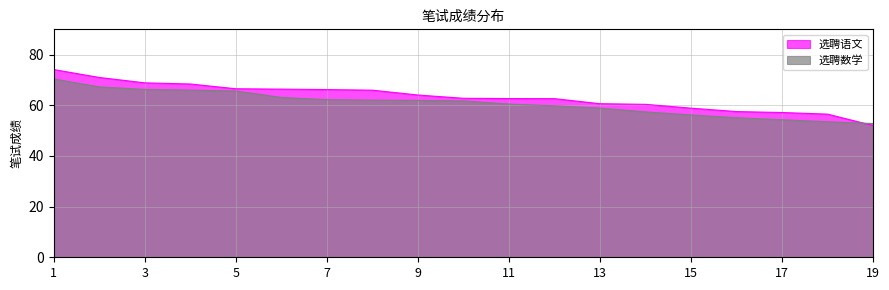

What is the sum of the 选聘语文 values at 4 and 19?

120.4